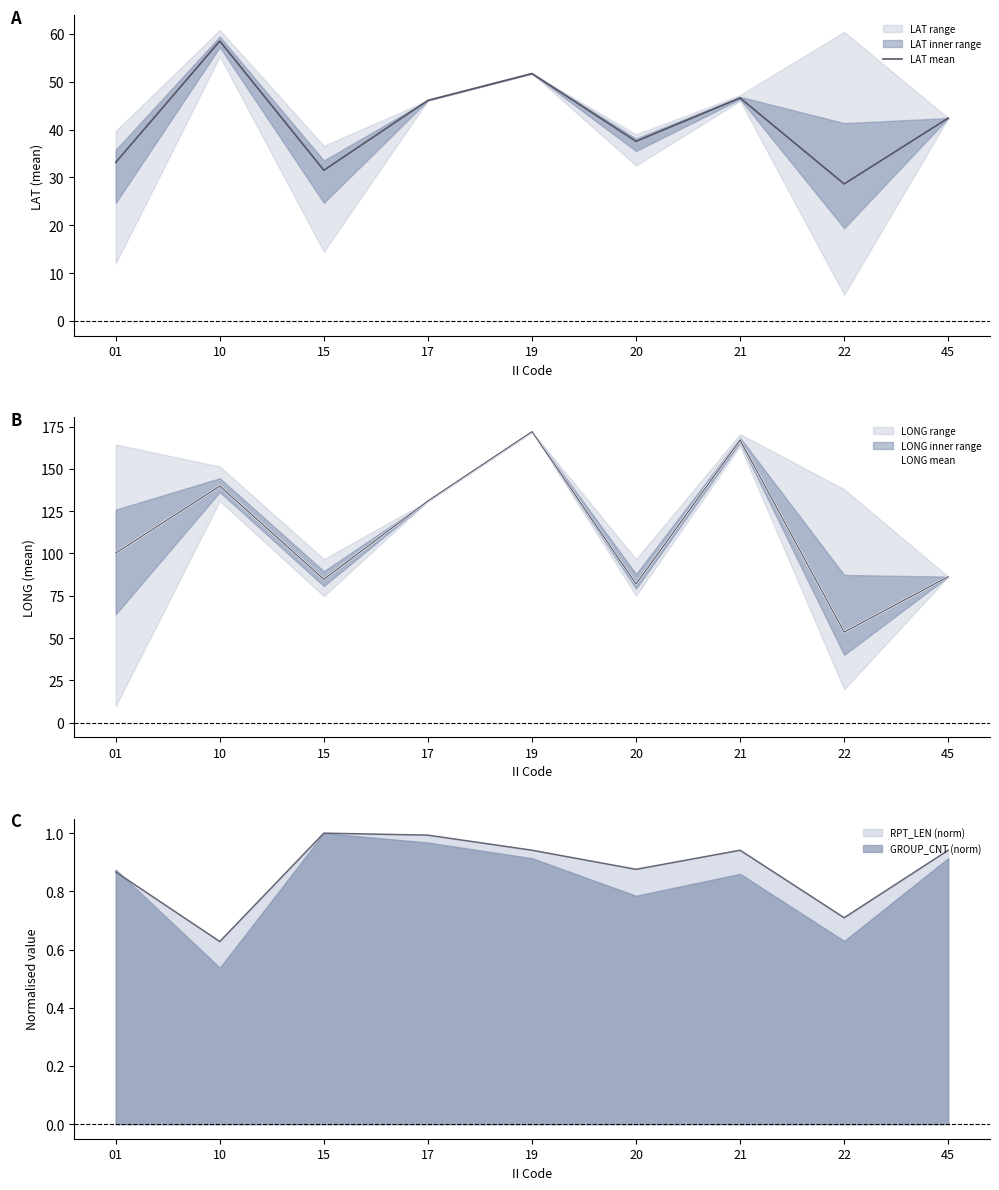

What is the minimum value for LAT mean?

28.6